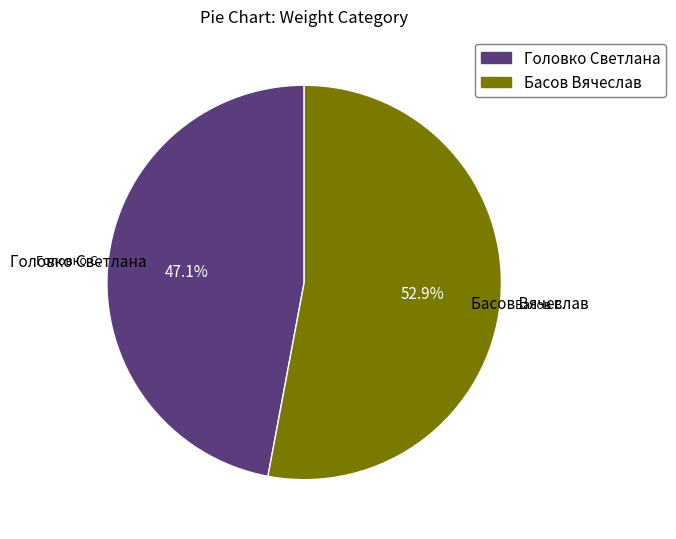

Rank the categories by value from highest to lowest.

Басов Вячеслав, Головко Светлана